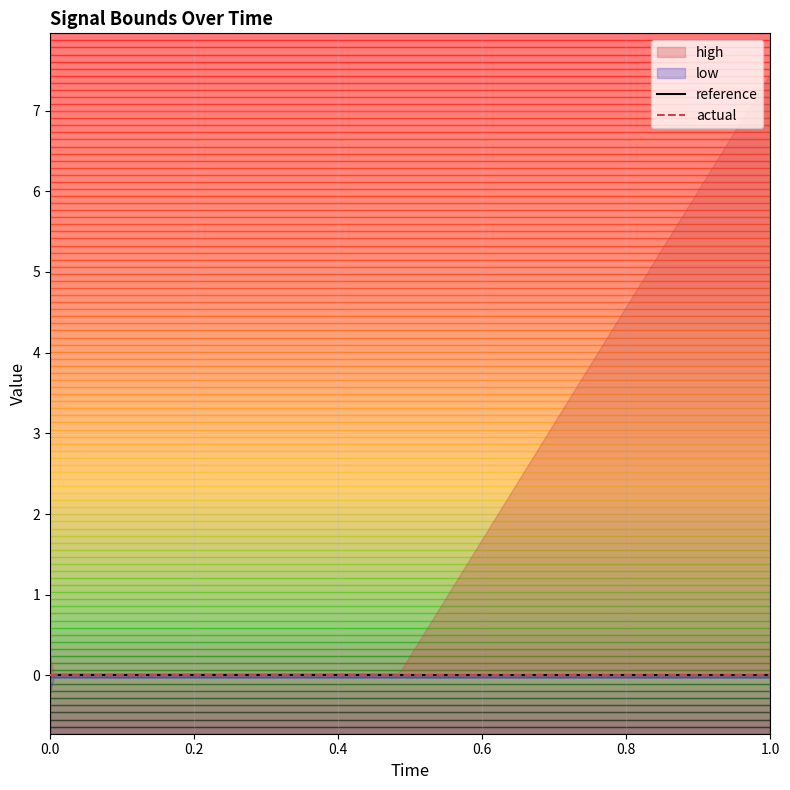

Is it true that high equals 0.1 at 3?

False